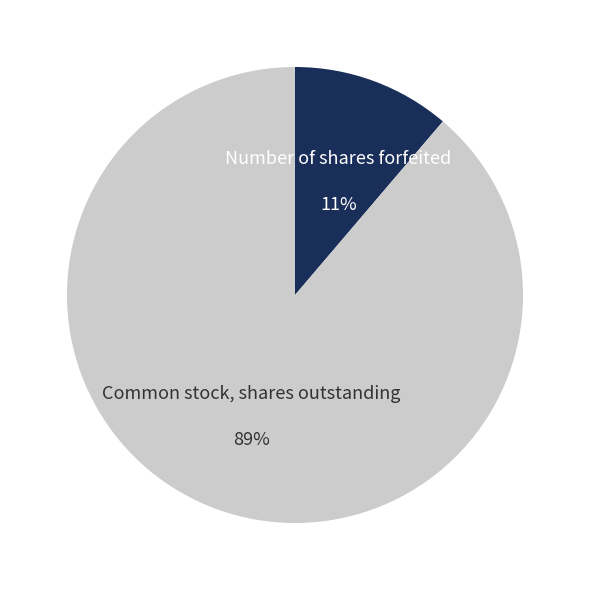

Is there a majority slice in this chart?

Yes